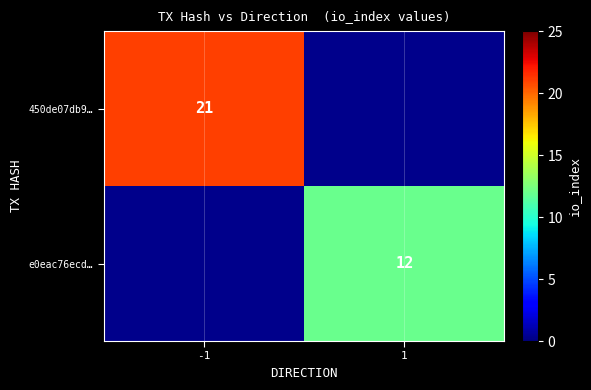

The value of e0eac76ecd… at 1 is 12. True or false?

True